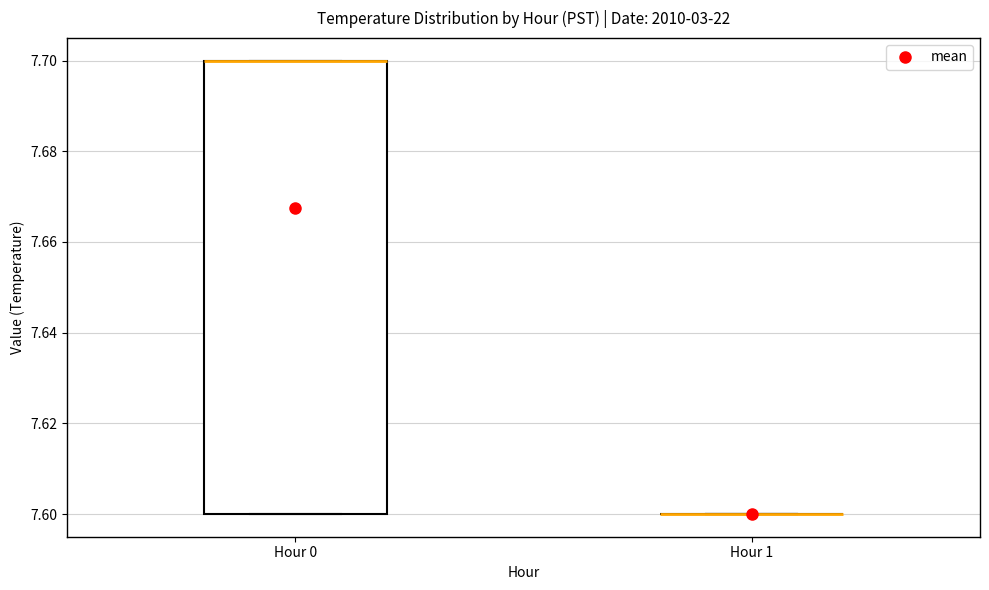

Reading left to right, transcribe this box plot: for each box, give where its median line is, the range the box spans, and where its two whiskers end, as read against the y-axis. The values are not printed on the chart, so give them approximately, as read against the axis.

Hour 0: median 7.7 (drawn on the box's upper edge), box 7.6 to 7.7, whiskers 7.6 to 7.7
Hour 1: box collapsed to a line at 7.6, whiskers 7.6 to 7.6